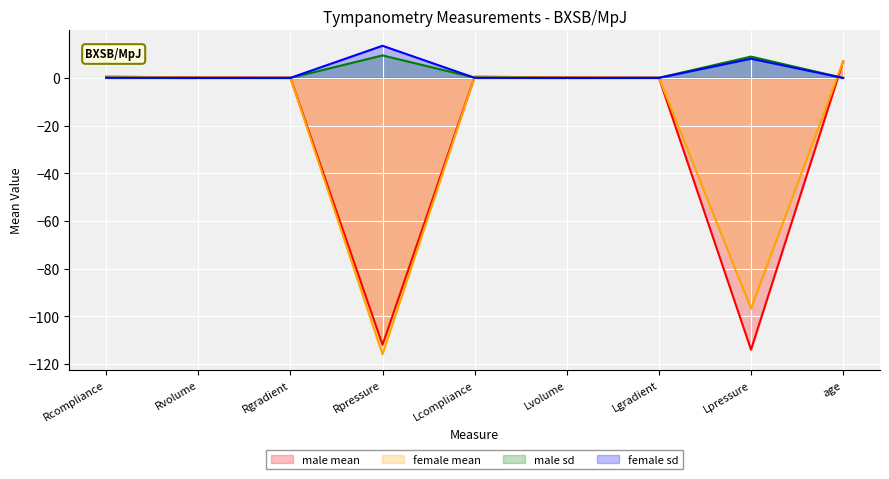

Reading left to right, list all the values displayed in this chart.

male mean: 0.5	0.2	0.1	-112.0	0.5	0.2	0.1	-114.0	7.0
female mean: 0.6	0.2	0.1	-116.0	0.5	0.2	0.1	-96.8	7.0
male sd: 0.1	0.0	0.0	9.5	0.1	0.0	0.1	9.0	0.0
female sd: 0.1	0.0	0.0	13.5	0.1	0.0	0.0	8.1	0.0